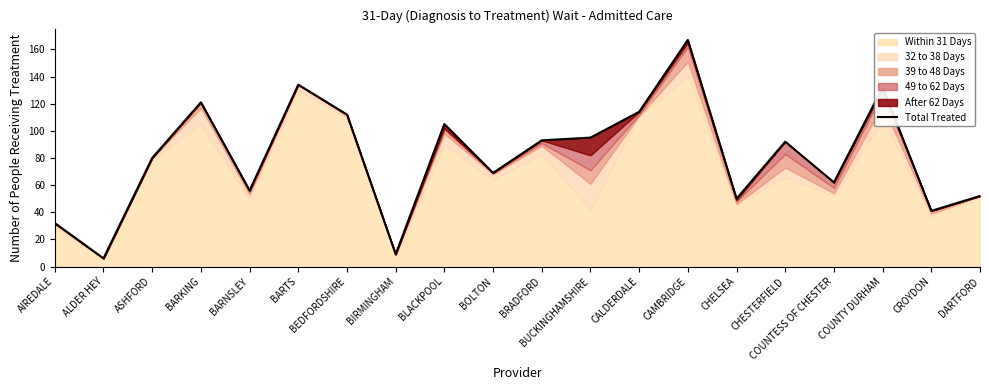

At which category does the chart reach its peak across all series?

CAMBRIDGE